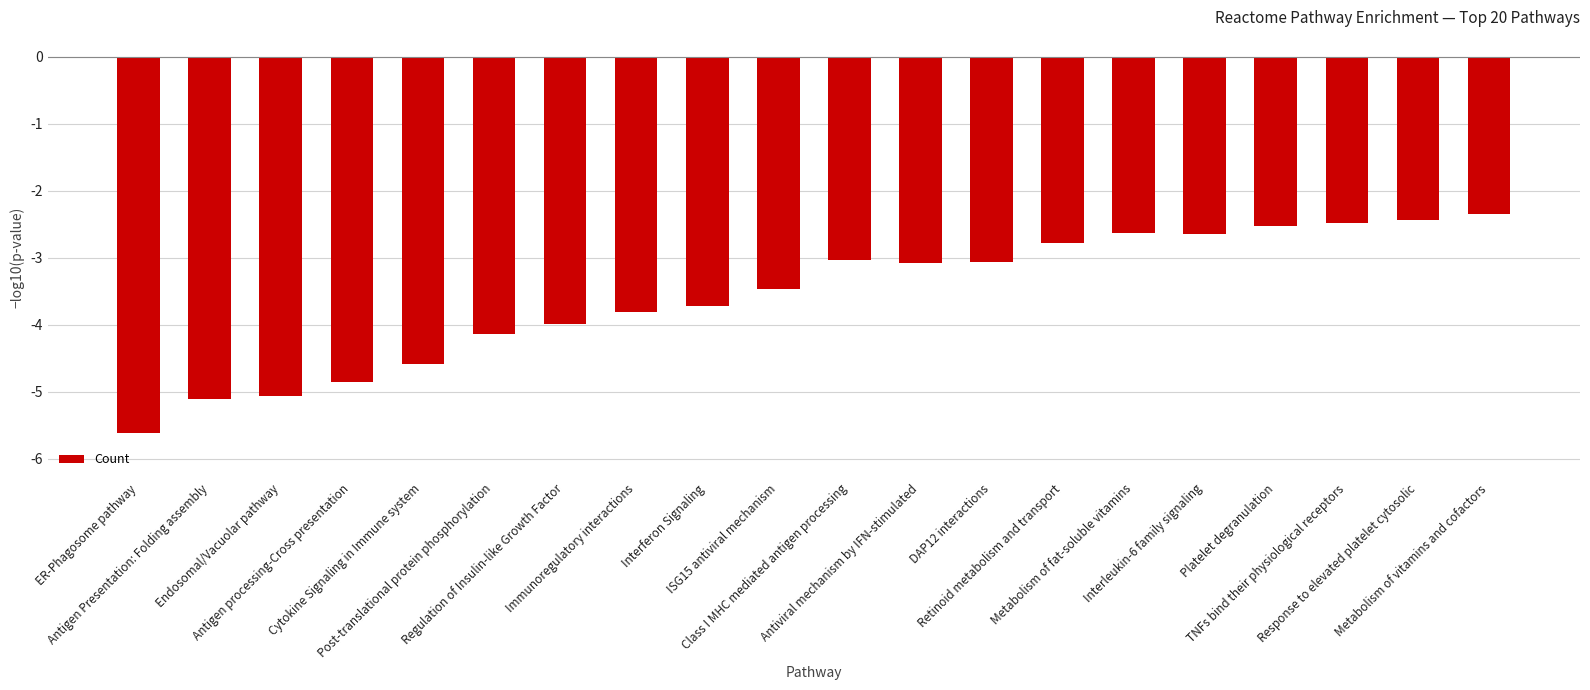

What is the value of the 11th bar from the left?

-3.0